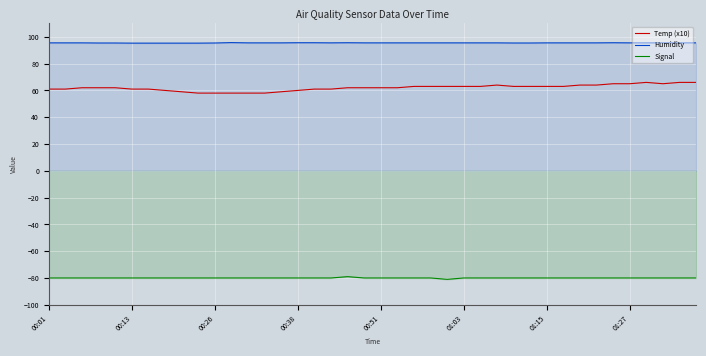

True or false: Signal and Temp (x10) intersect in this chart.

False